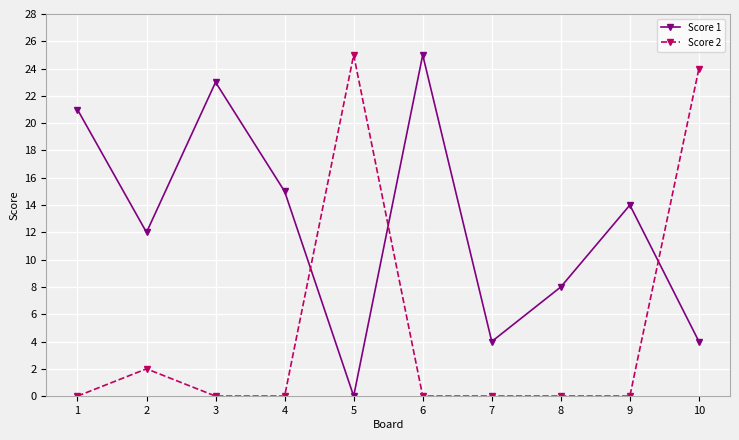

What is the difference between the maximum and minimum values in the Score 1 series?

25